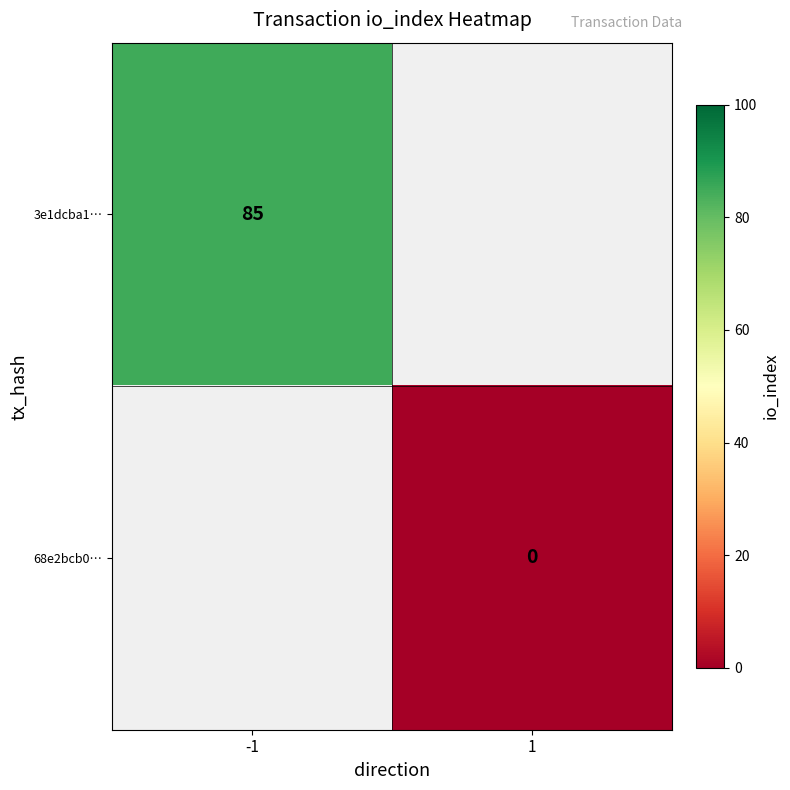

Is it true that 3e1dcba1… equals 85 at -1?

True